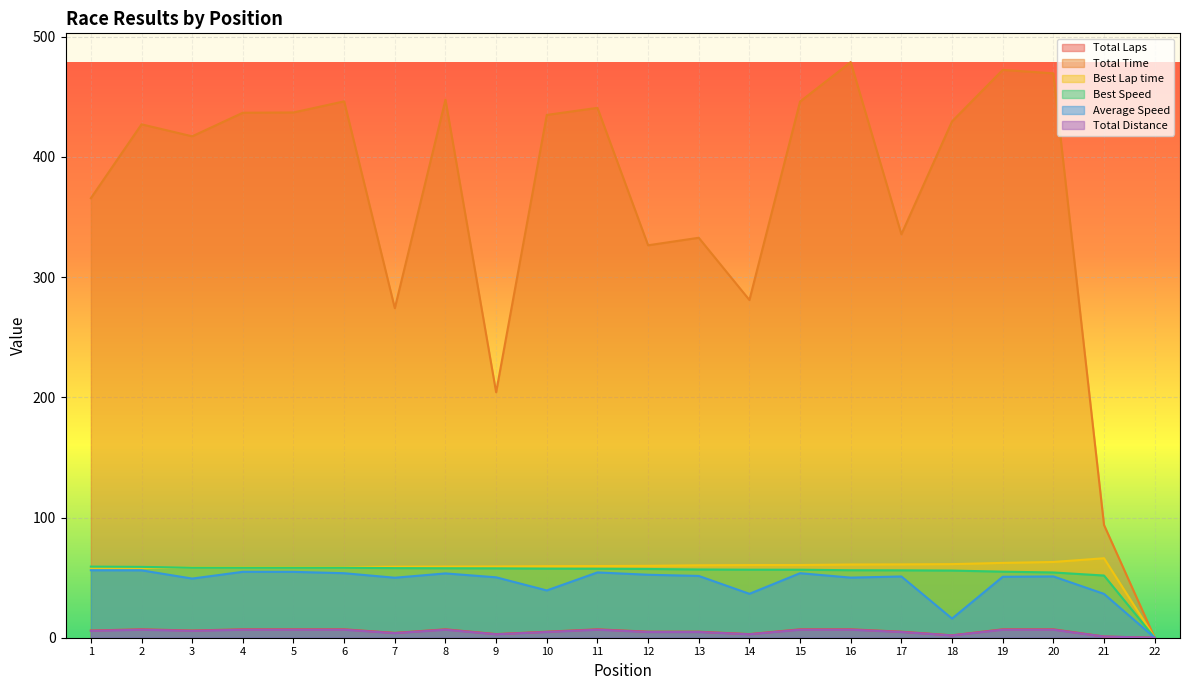

What is the sum of all Total Distance values?

109.2